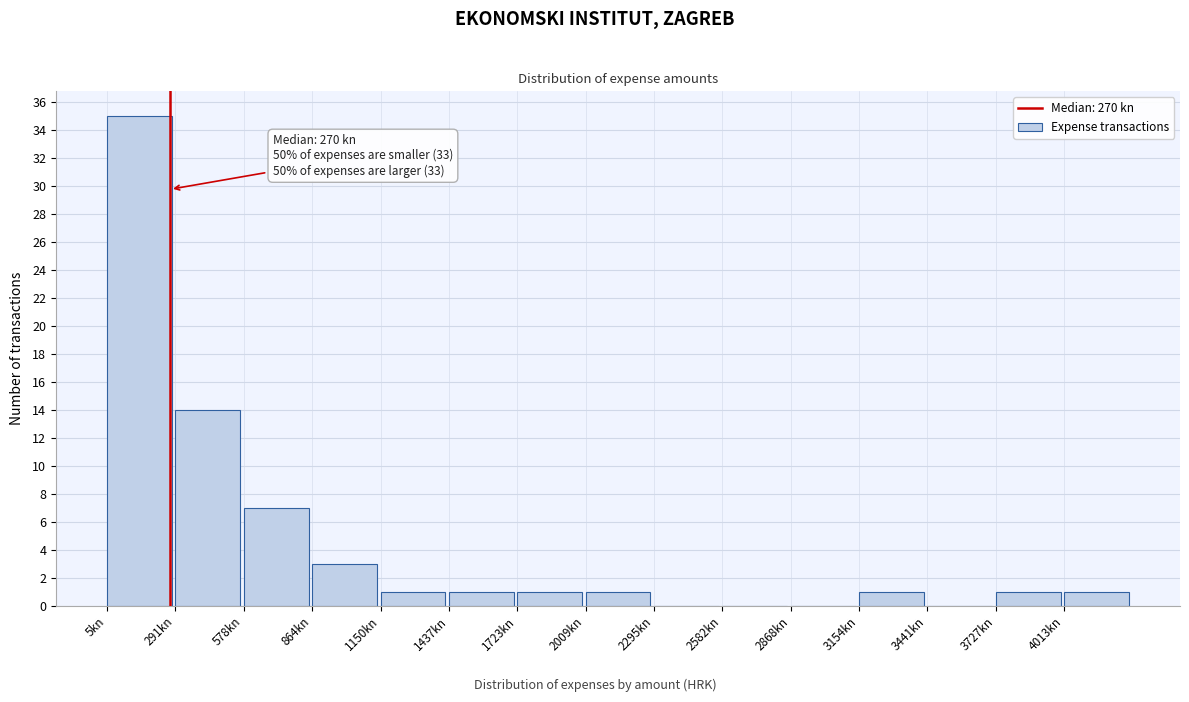

Which range on the x-axis has the tallest bar?

0 to 300